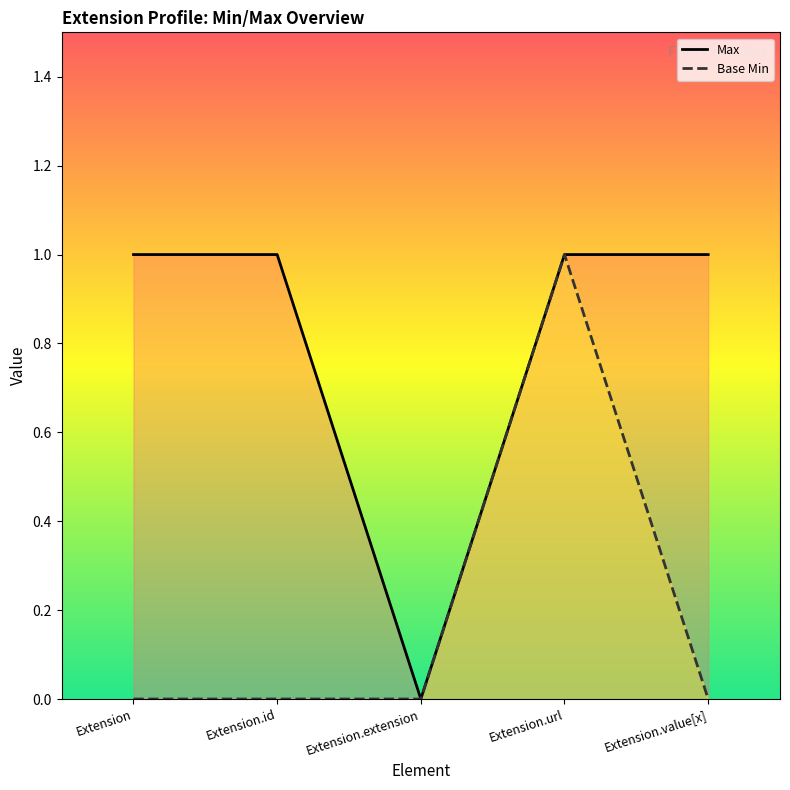

Count the Max values in the range 1 to 2.

4